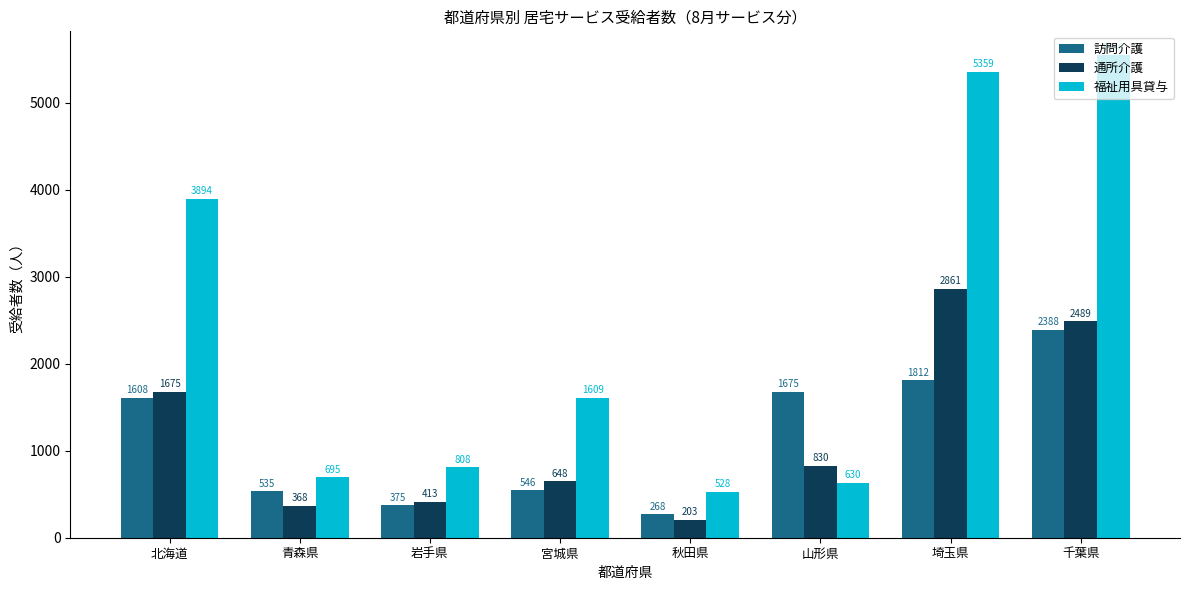

True or false: 通所介護 has a value of 2489 at 千葉県.

True